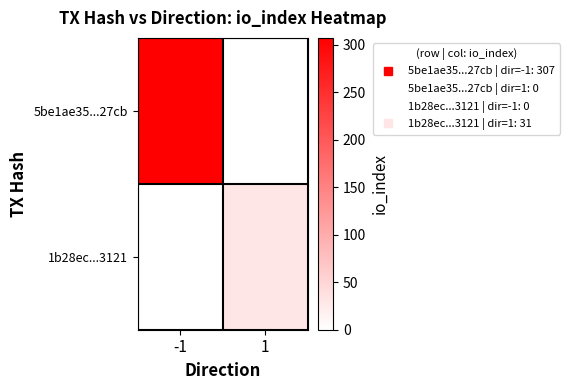

Reading left to right, transcribe all the data shown in this chart.

5be1ae35...27cb: -1=1.0	1=0.0
1b28ec...3121: -1=0.0	1=0.1